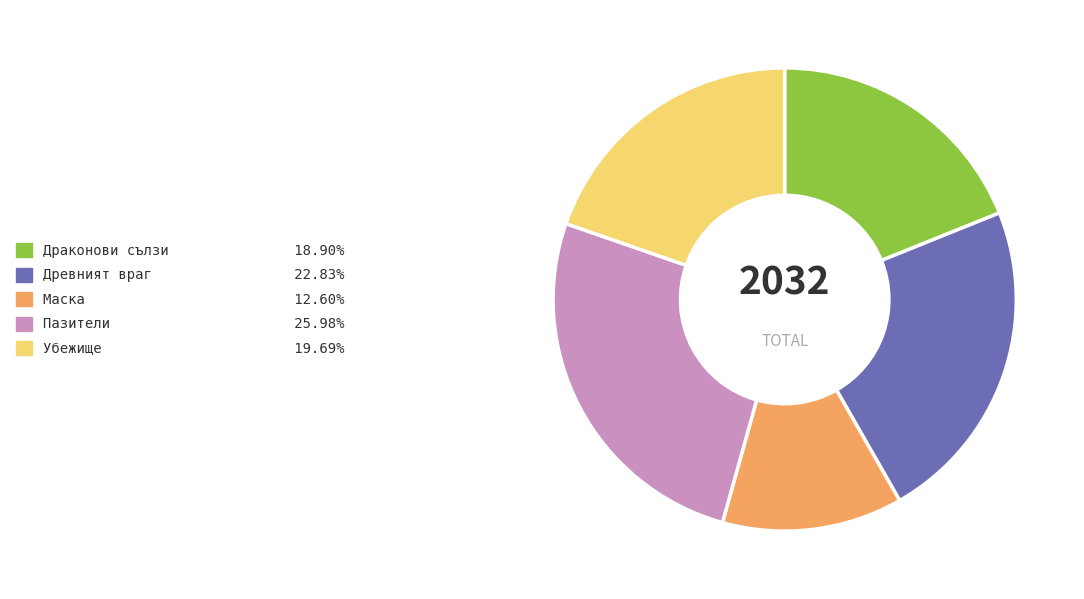

Is the sum of Драконови сълзи and Маска greater than half?

No